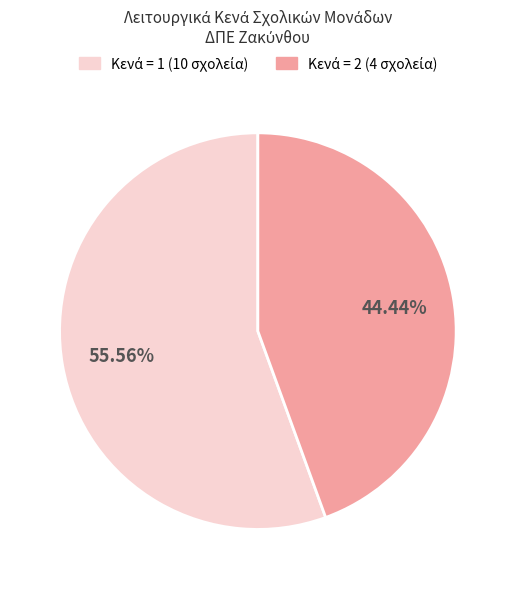

Is there a majority slice in this chart?

Yes